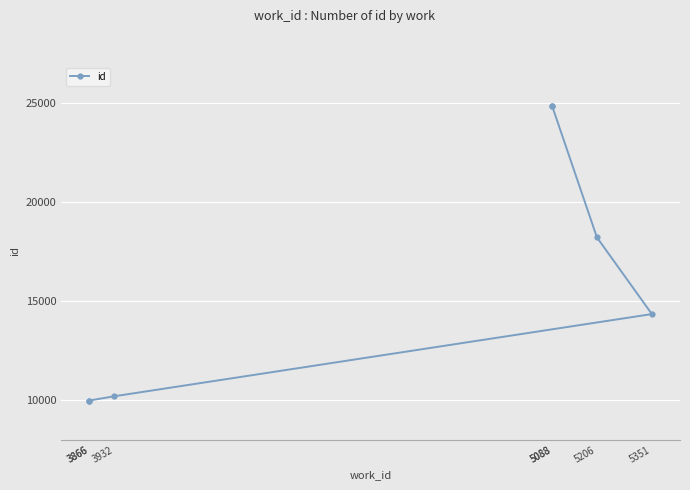

Which label corresponds to the largest value in the chart?

5088